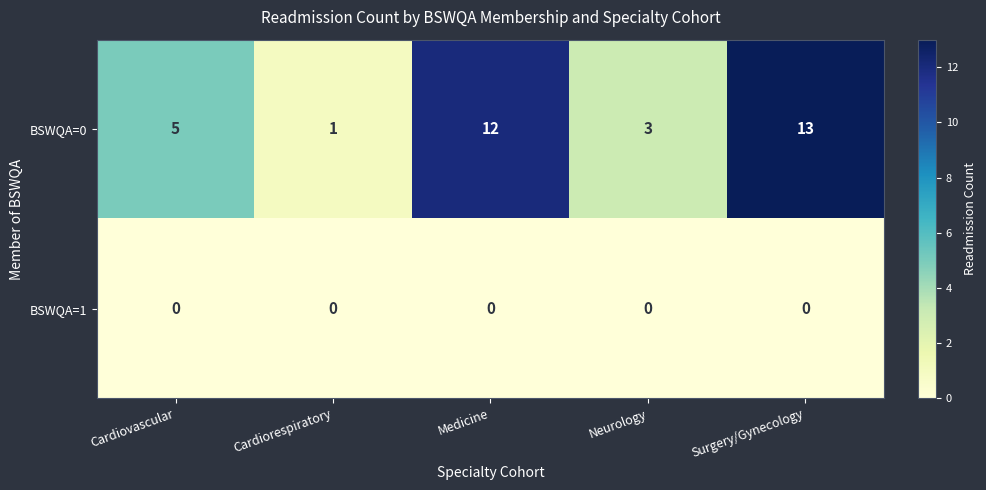

Rank the series at Neurology from lowest to highest value.

BSWQA=1, BSWQA=0